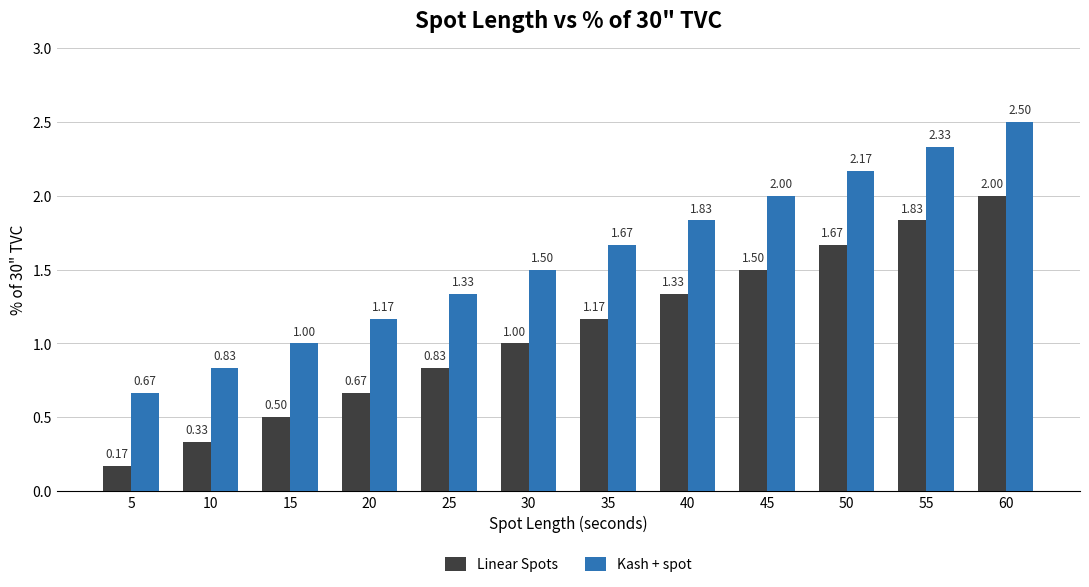

What is the maximum value for Linear Spots?

2.0